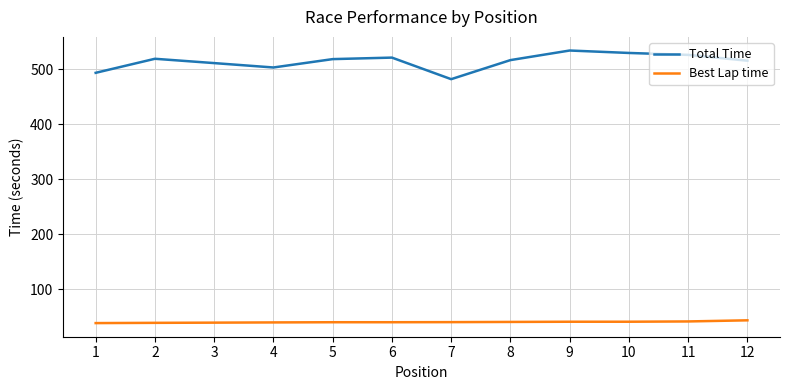

True or false: Best Lap time and Total Time intersect in this chart.

False